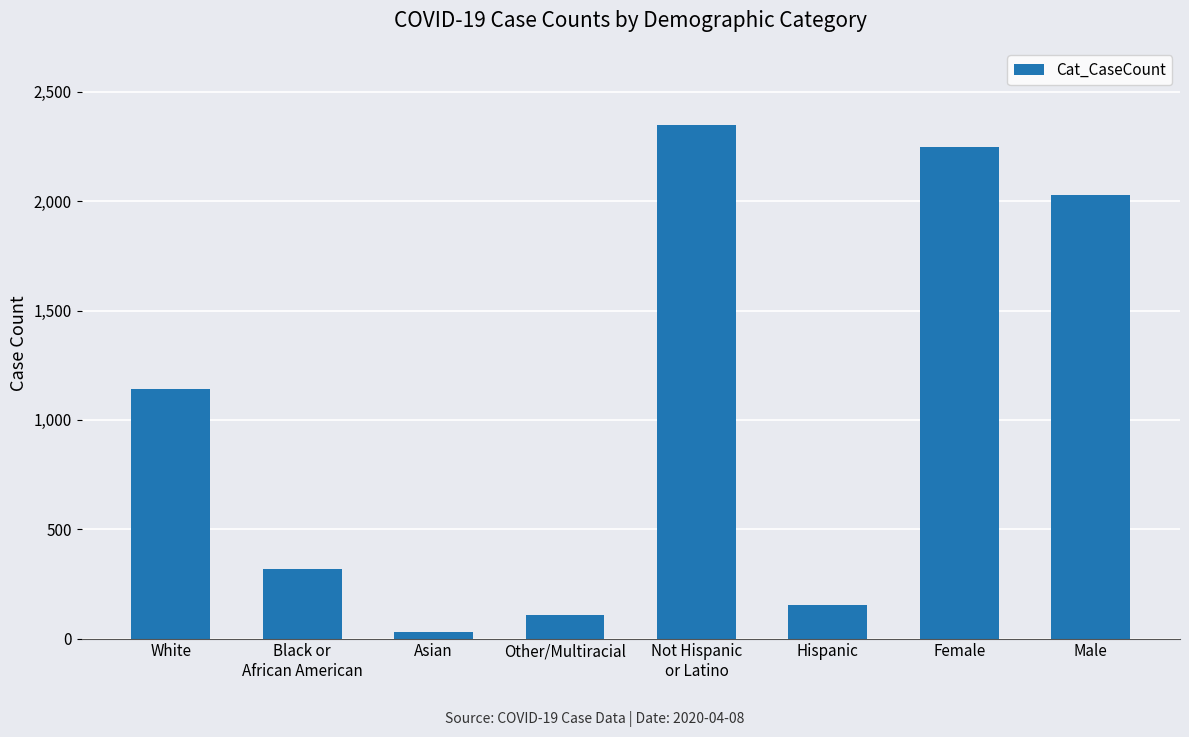

The chart shows a value of 1096 at Male. True or false?

False